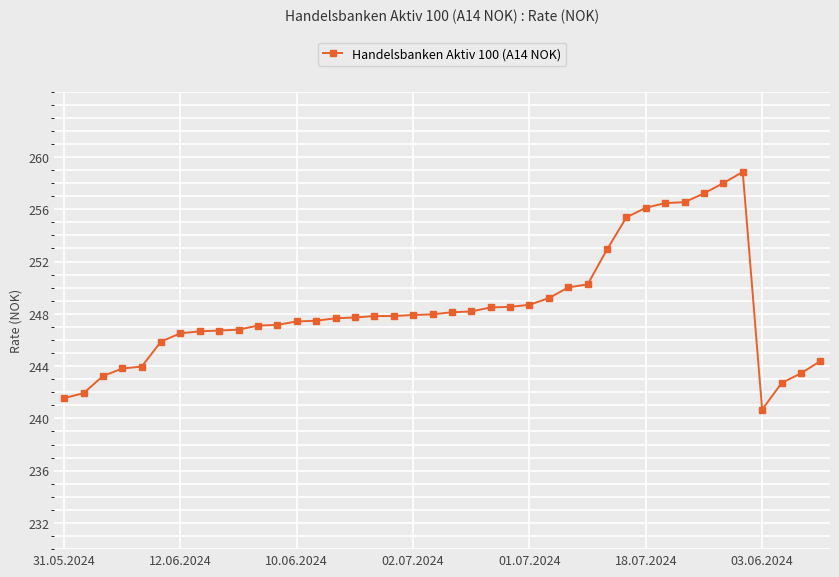

What is the minimum value shown in the chart?

240.7